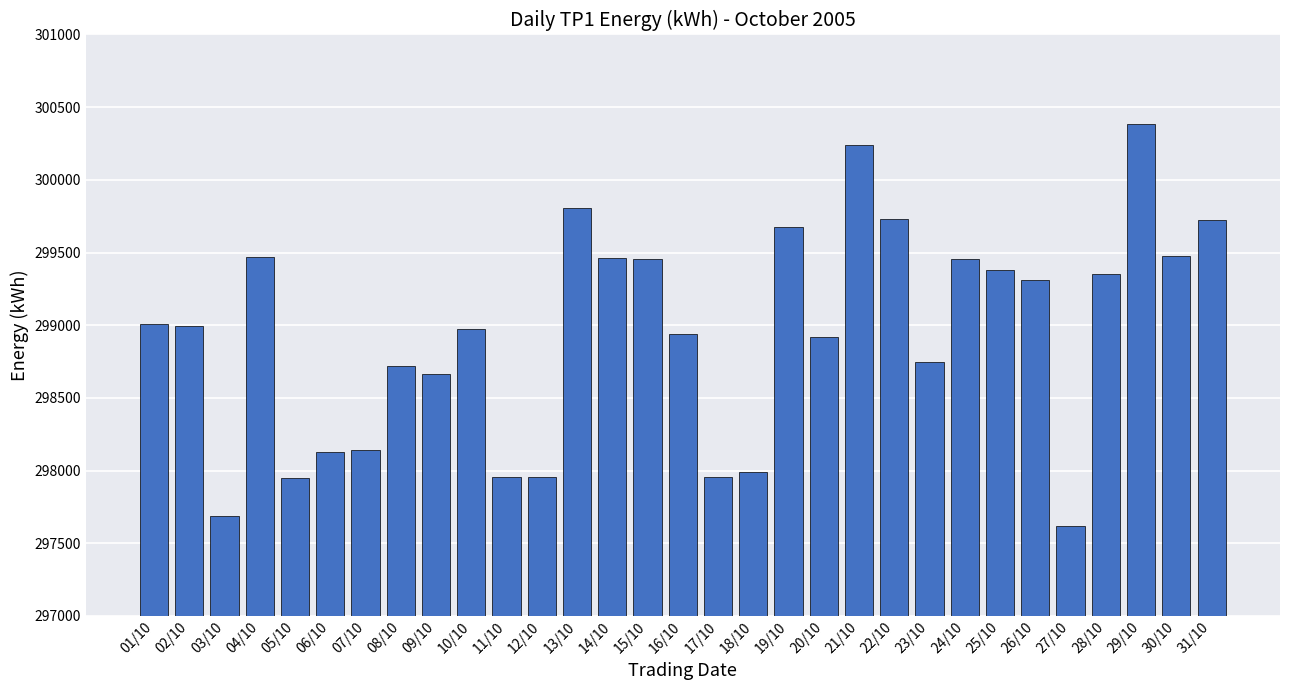

The value at 25/10 is 178640. True or false?

False